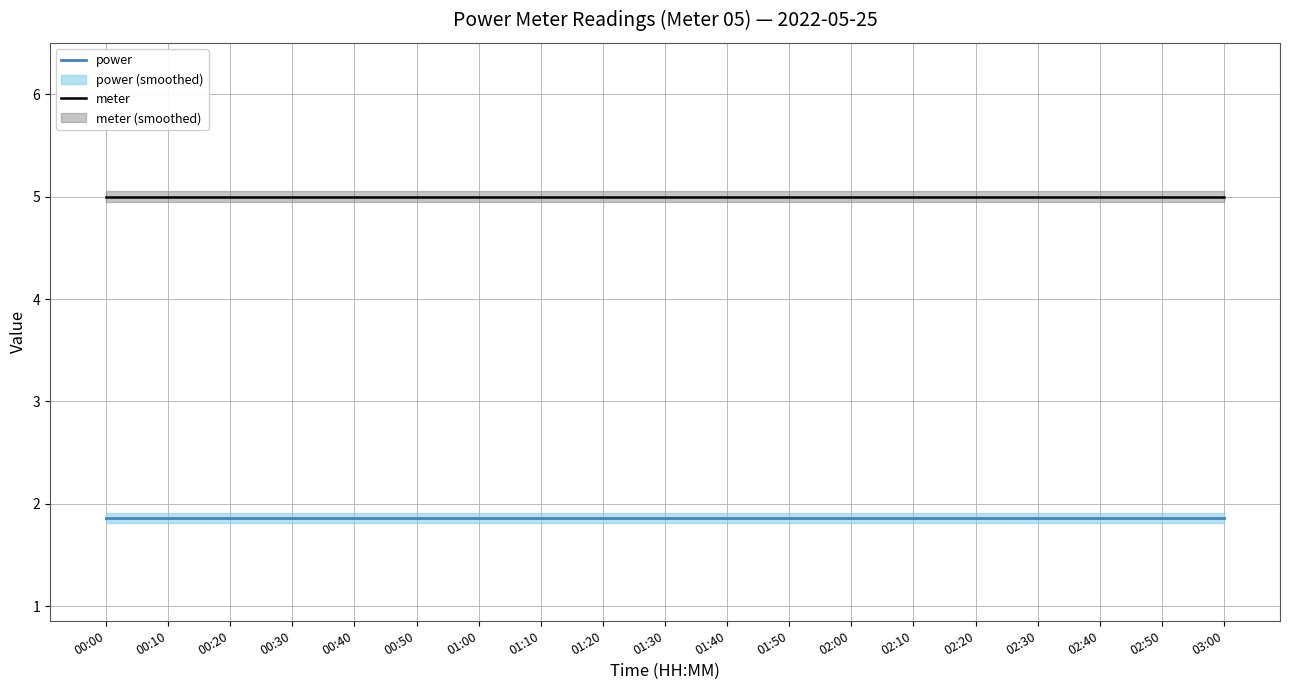

At which category is the sum across all series the highest?

00:00